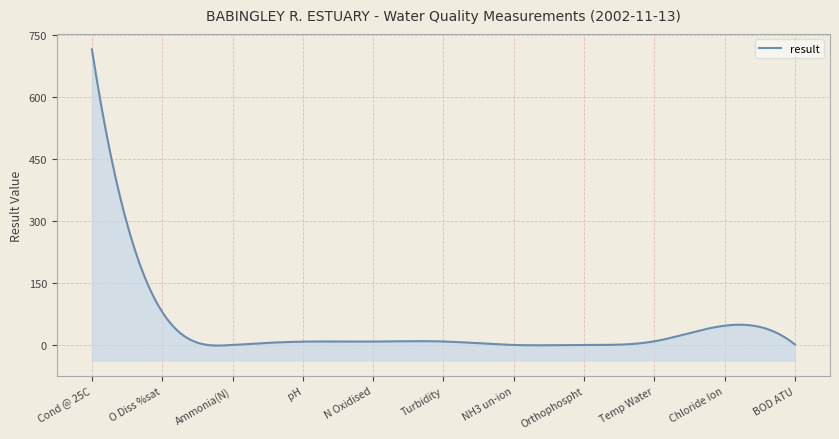

What is the sum of all values?

876.4